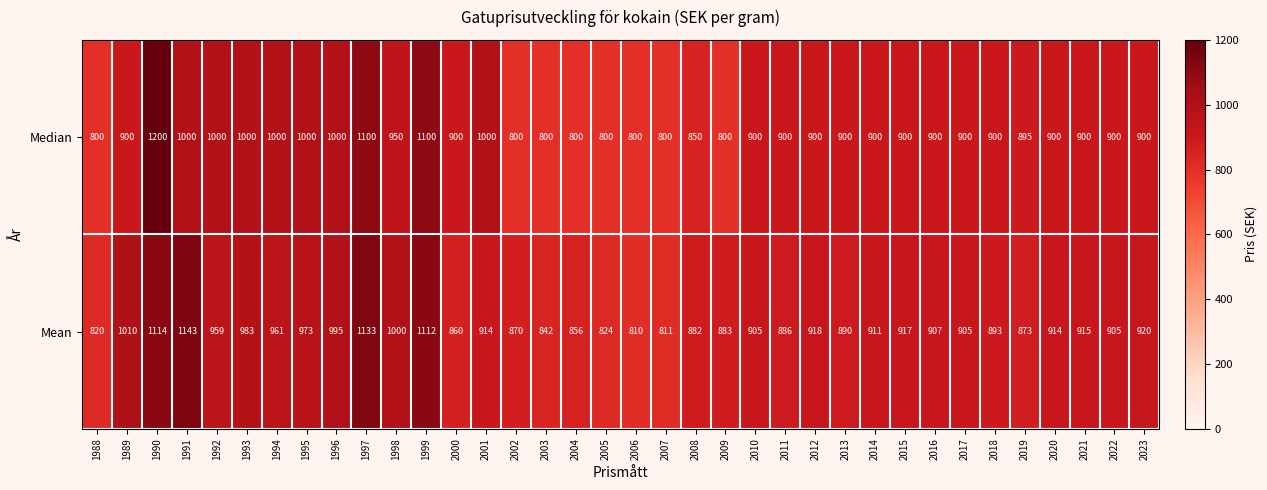

At which label does Mean first exceed 911?

1989